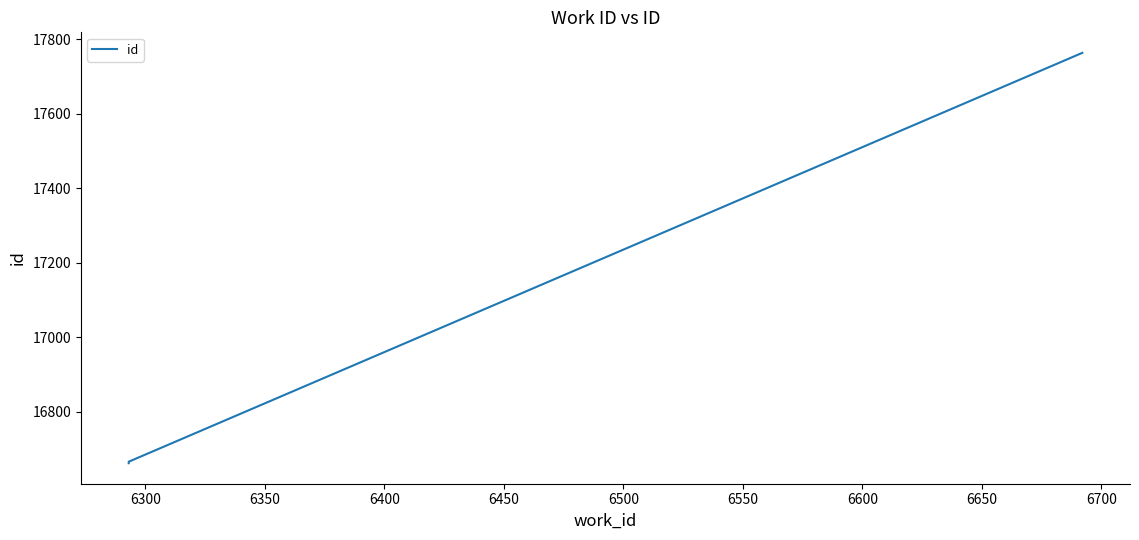

Count the number of categories in the chart.

3